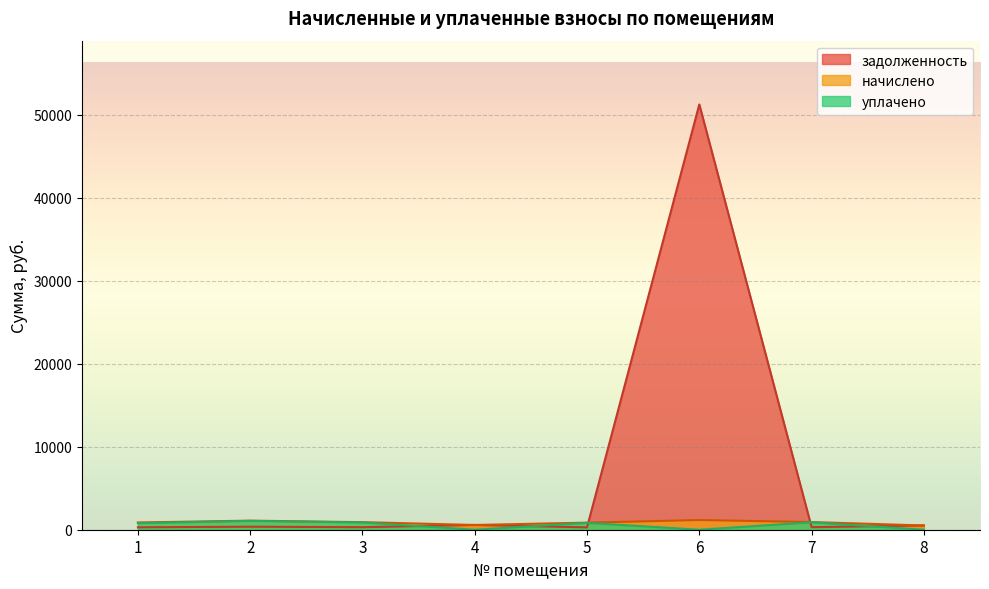

How many lines are shown in the chart?

3